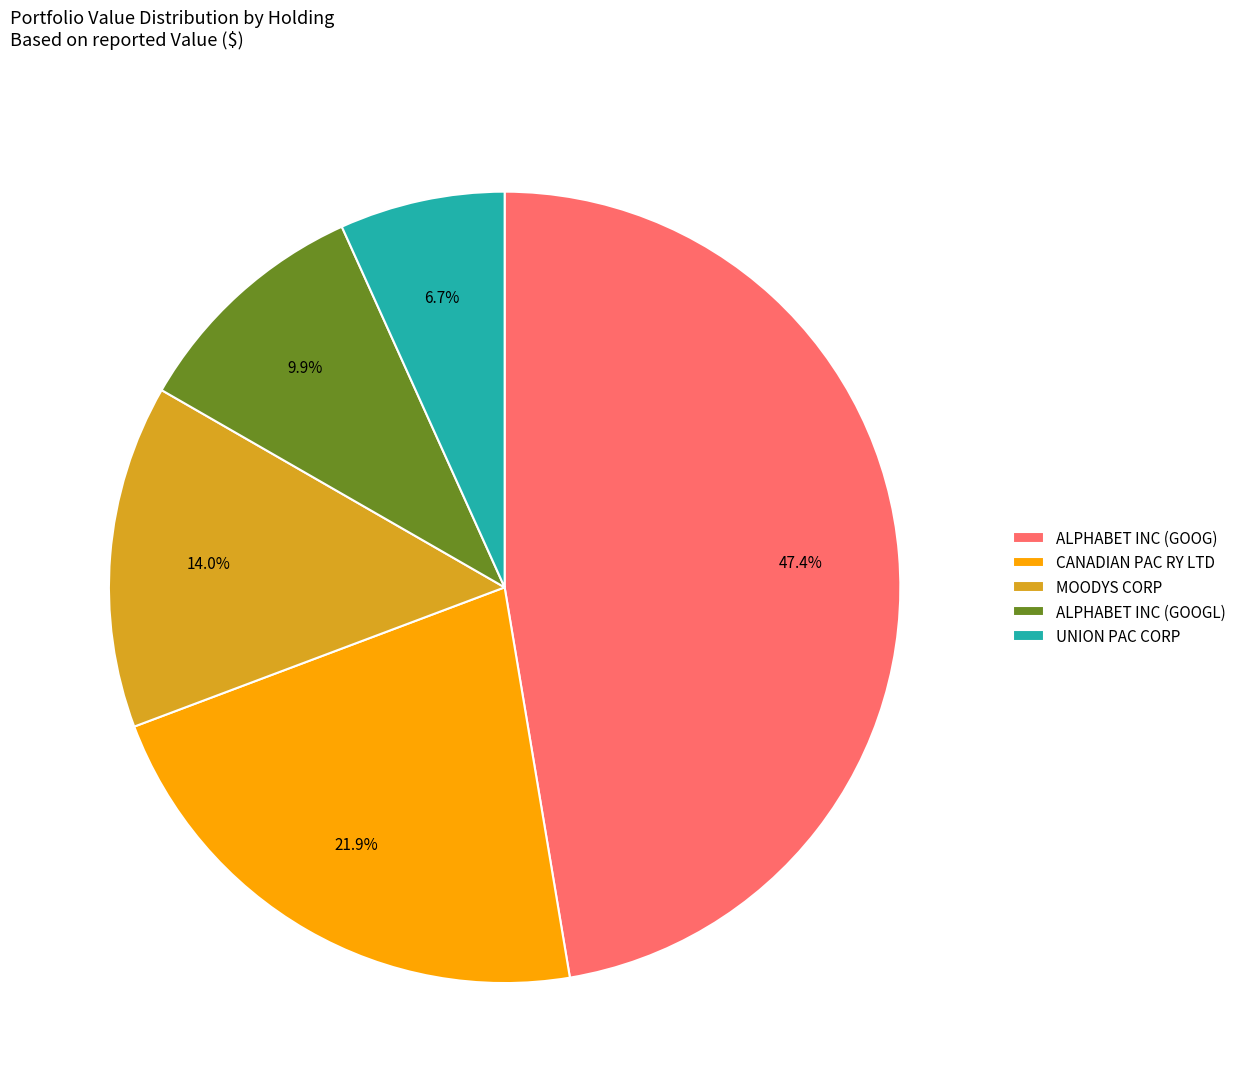

Is it true that CANADIAN PAC RY LTD is 22% of the pie?

True